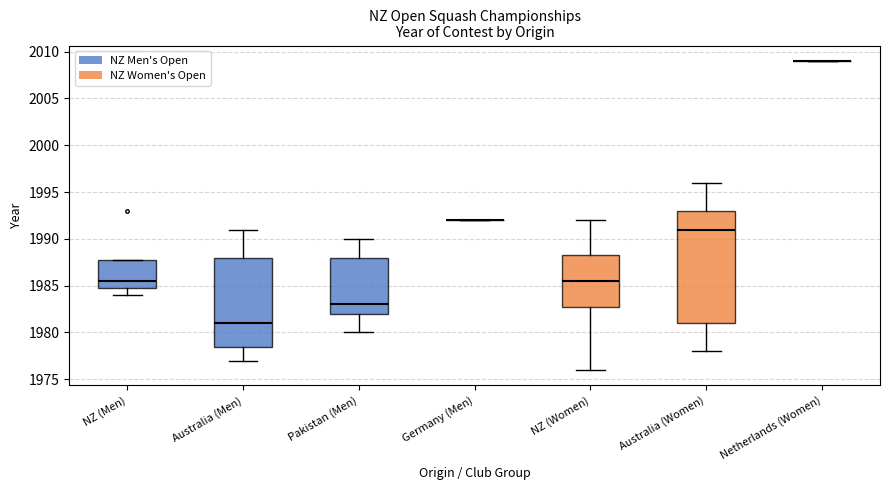

Reading left to right, read every box against the y-axis: the position of its median line, the range the box covers, and the ends of its whiskers. The values are not printed on the chart, so give them approximately, as read against the axis.

NZ (Men): median 1985.5, box 1985.0 to 1988.0, whiskers 1984.0 to 1988.0
Australia (Men): median 1981.0, box 1978.5 to 1988.0, whiskers 1977.0 to 1991.0
Pakistan (Men): median 1983.0, box 1982.0 to 1988.0, whiskers 1980.0 to 1990.0
Germany (Men): box collapsed to a line at 1992.0, whiskers 1992.0 to 1992.0
NZ (Women): median 1985.5, box 1983.0 to 1988.5, whiskers 1976.0 to 1992.0
Australia (Women): median 1991.0, box 1981.0 to 1993.0, whiskers 1978.0 to 1996.0
Netherlands (Women): box collapsed to a line at 2009.0, whiskers 2009.0 to 2009.0